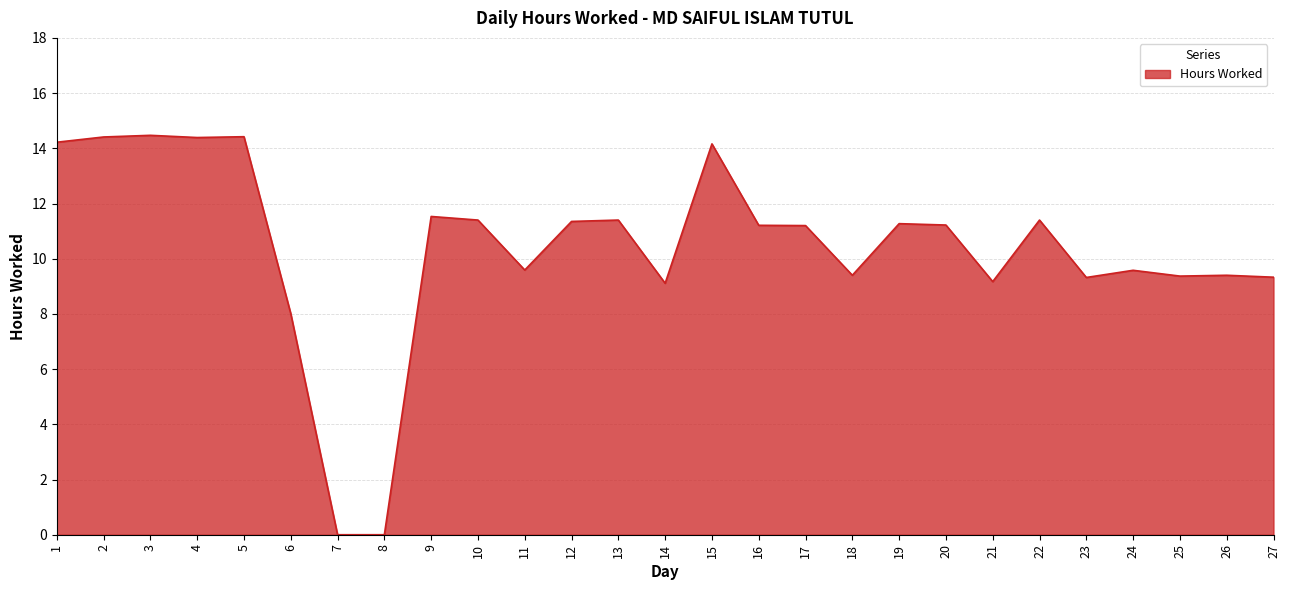

What is the maximum value shown in the chart?

14.5